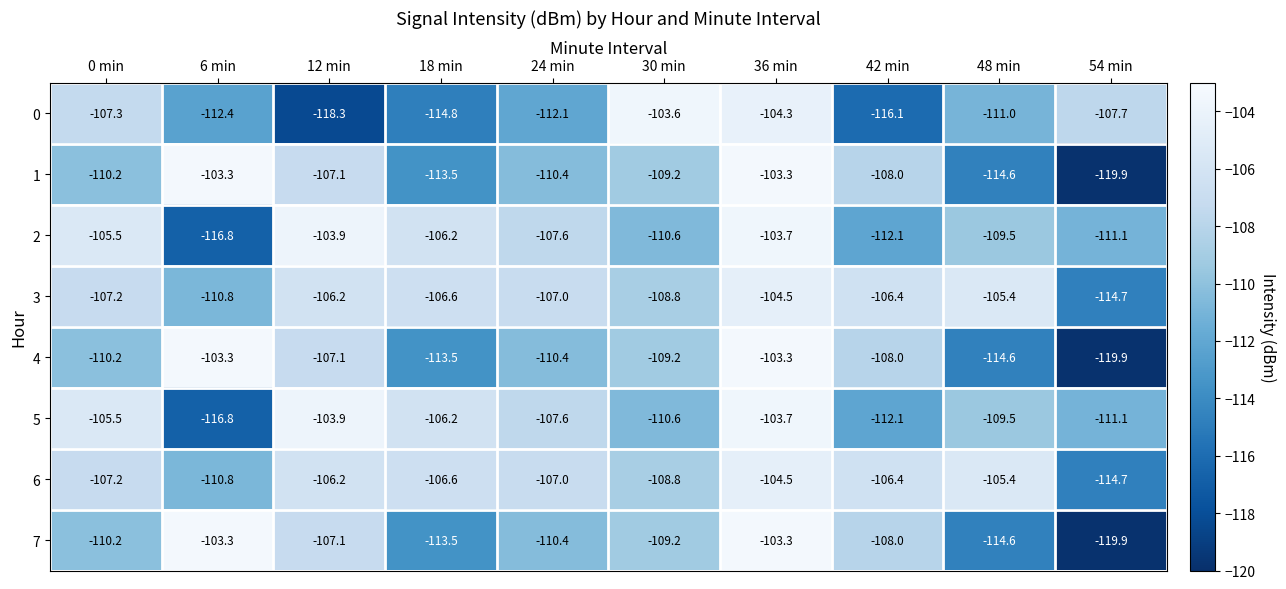

What is the spread (max minus min) of values at 42 min?

9.7